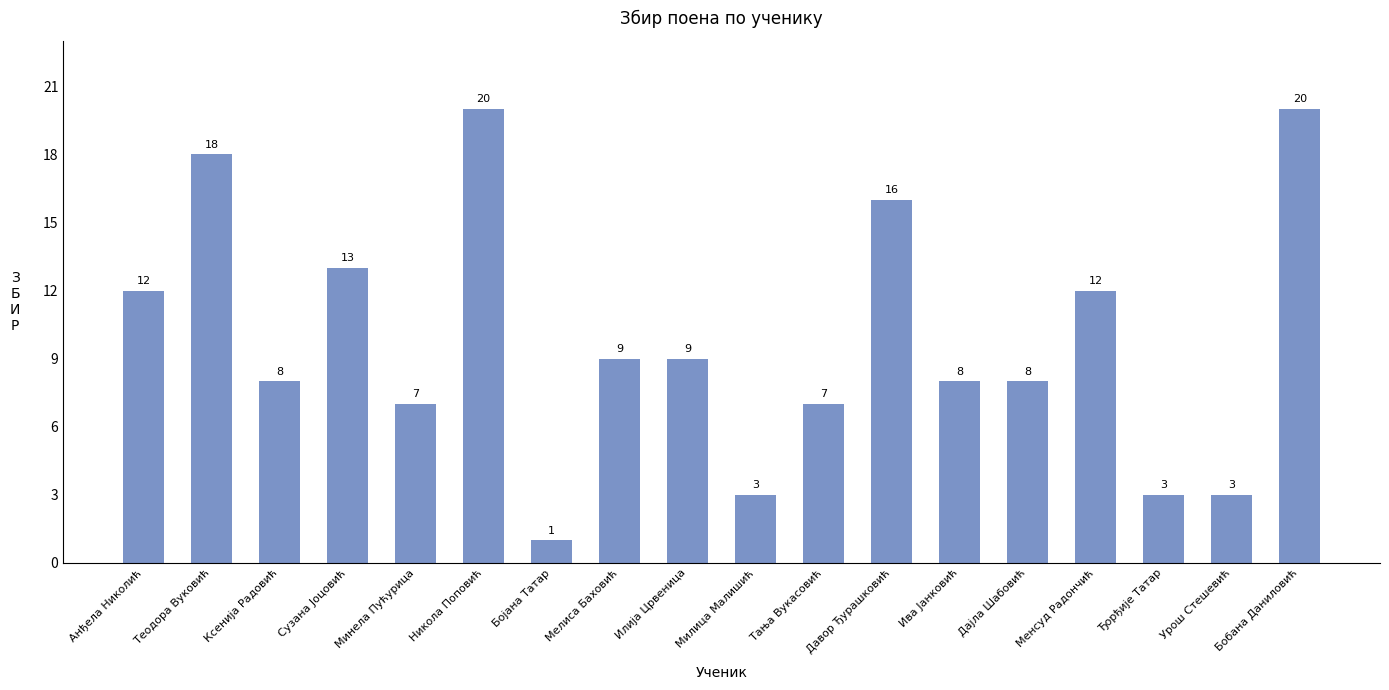

Read the value at Урош Стешевић.

3